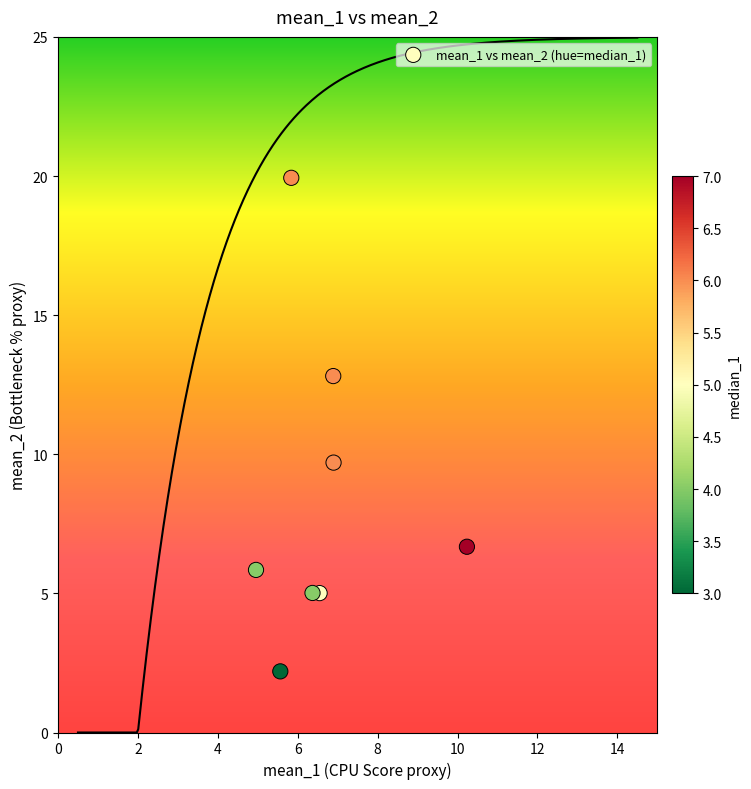

What is the range of X values (max minus min)?

5.3